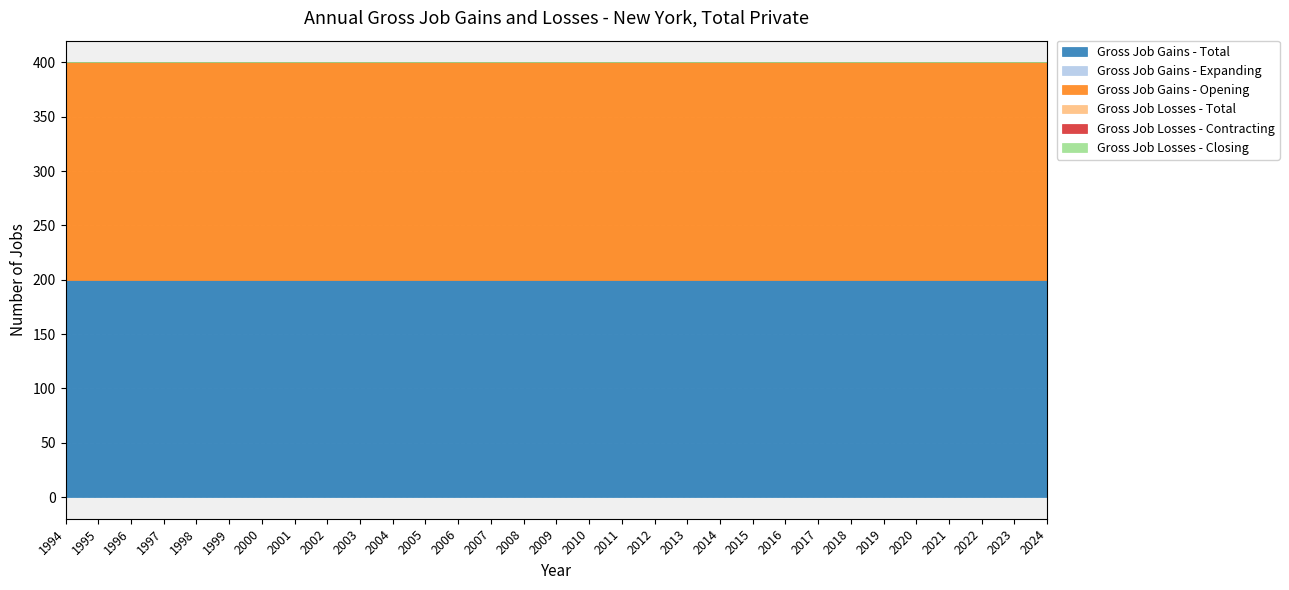

True or false: Gross Job Losses - Contracting has a value of 0 at 1996.

True